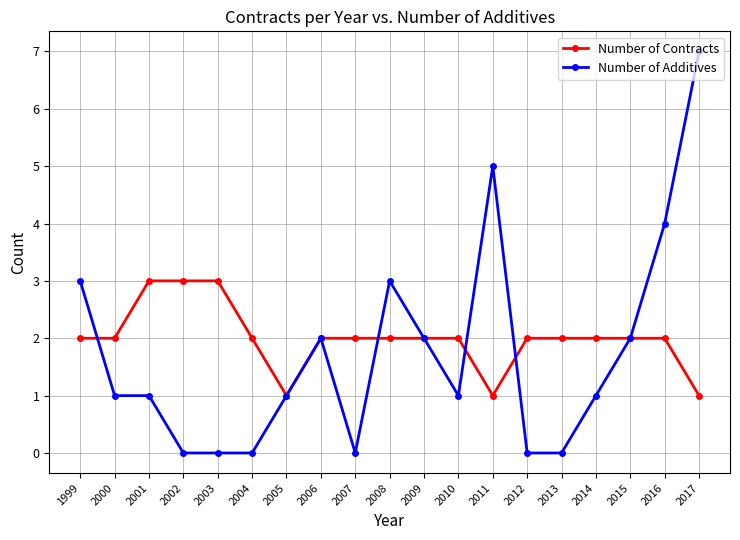

How many lines are shown in the chart?

2